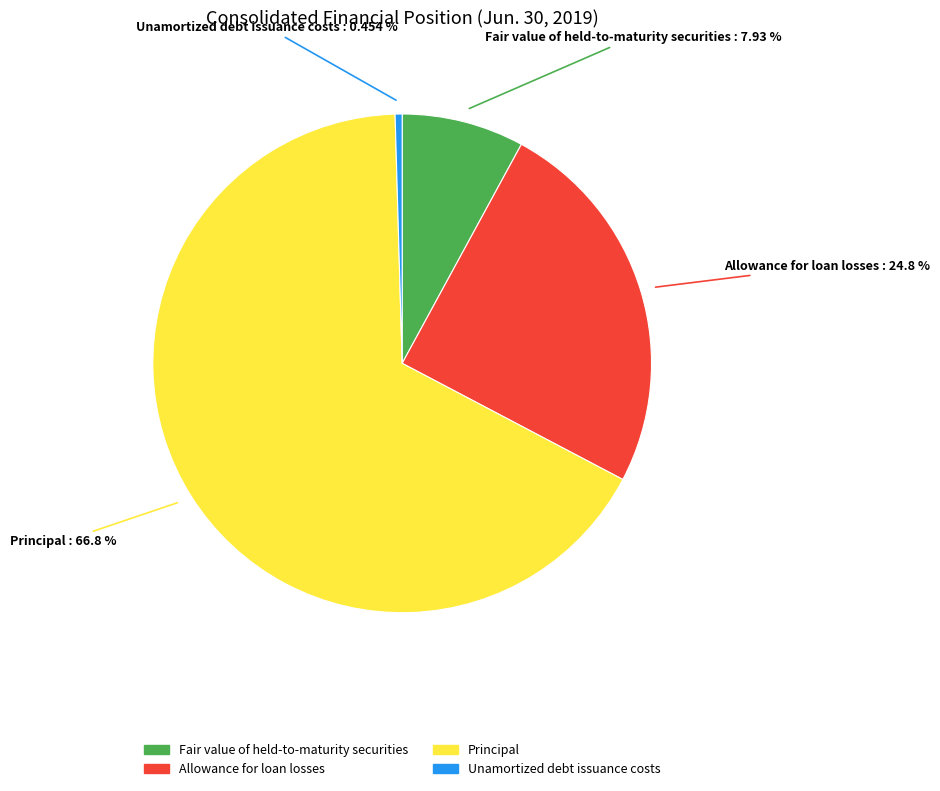

What is the ratio of the value at Fair value of held-to-maturity securities to the value at Principal?

0.1